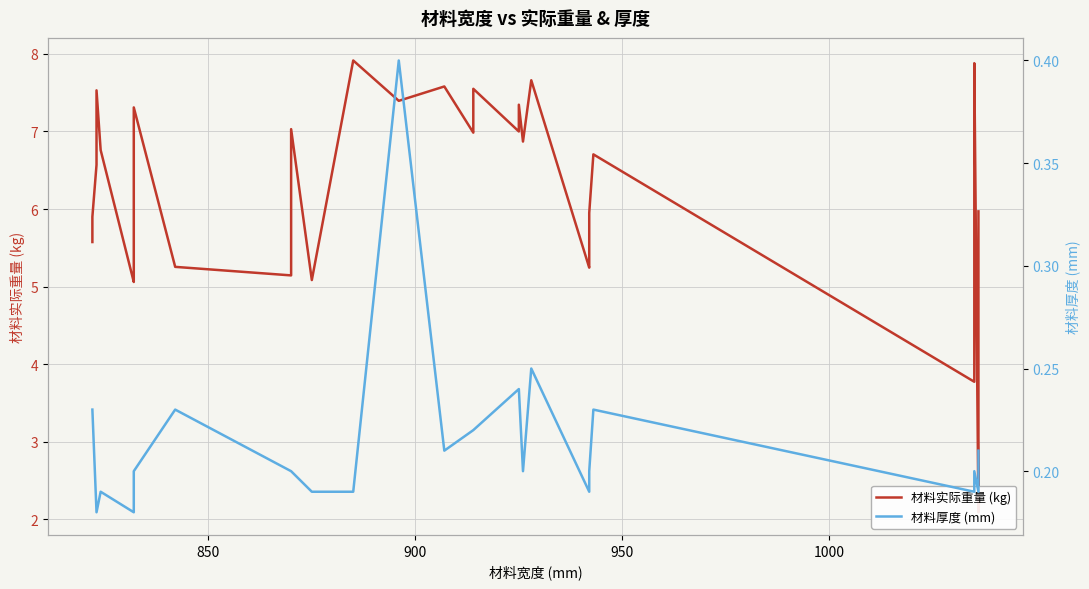

What is the maximum value for 材料实际重量 (kg)?

7.9